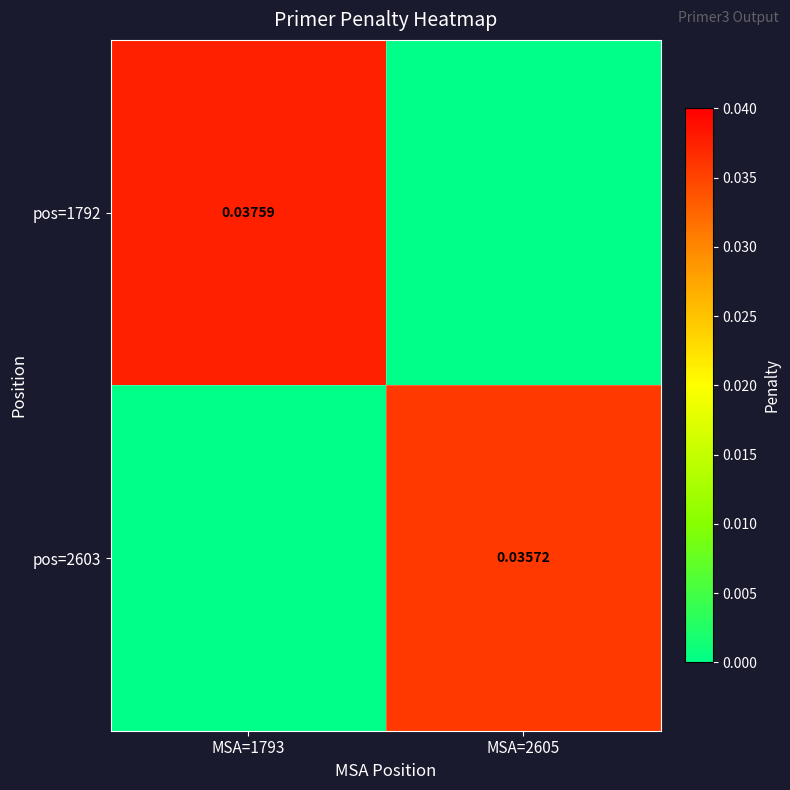

Is the value of pos=1792 at MSA=1793 greater than the value of pos=2603 at MSA=1793?

Yes